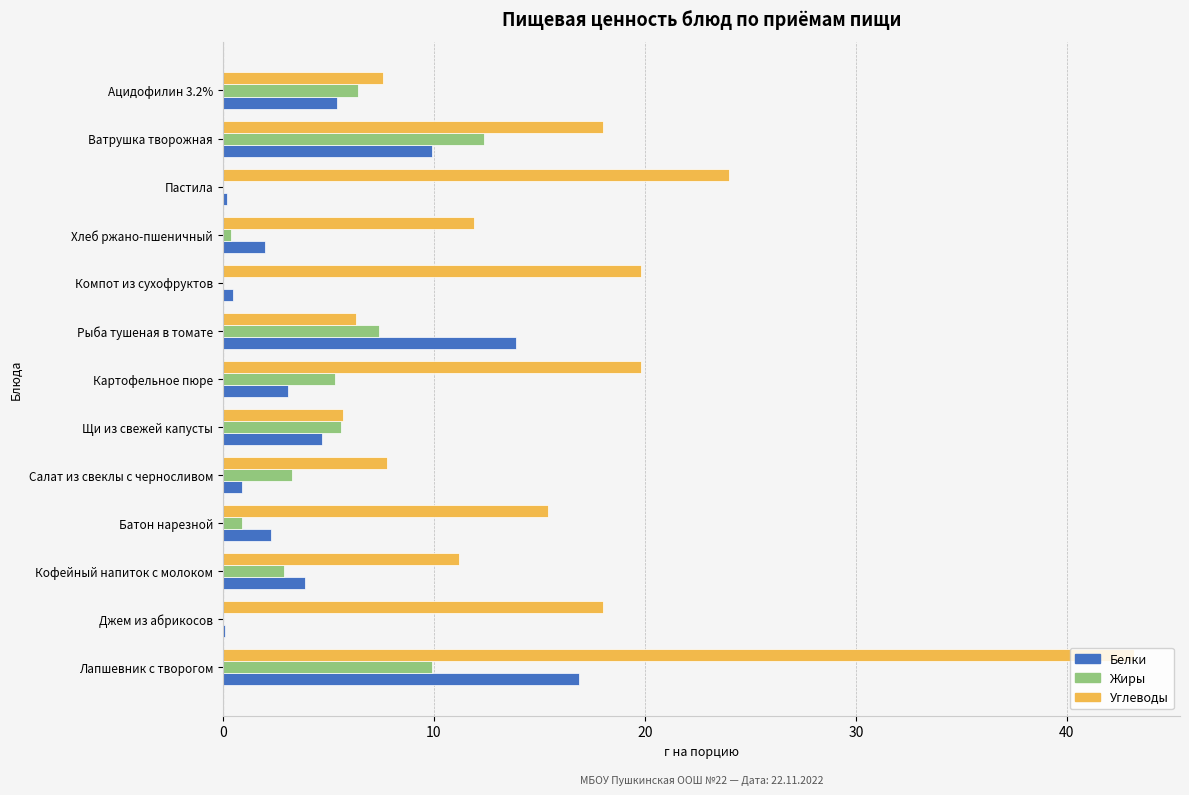

The Жиры series shows 0.0 at Пастила. True or false?

True